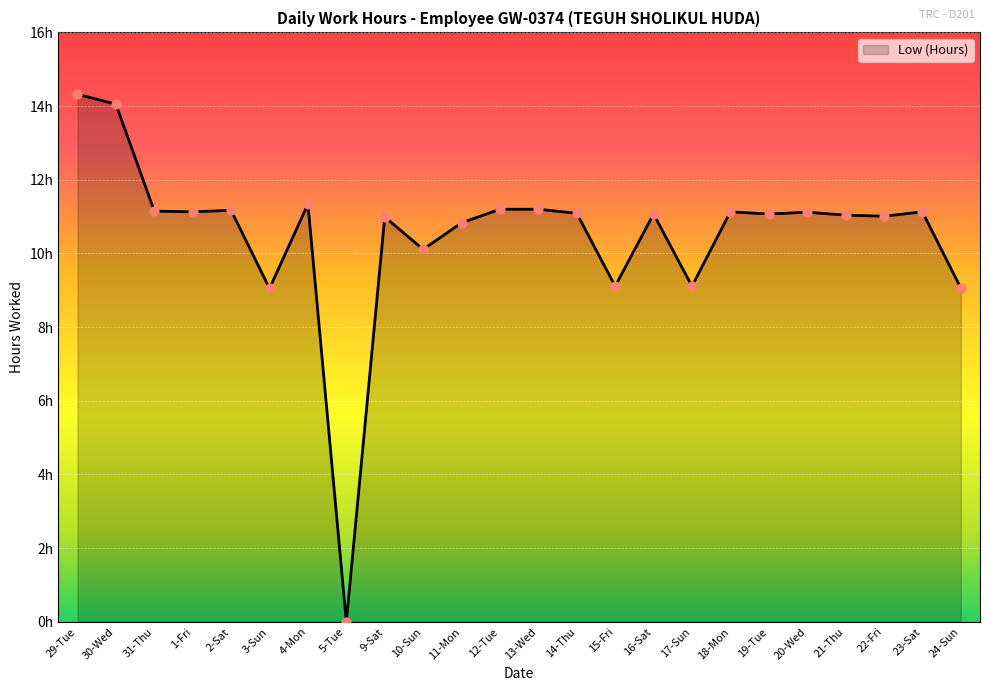

What is the ratio of the value at 1-Fri to the value at 12-Tue?

1.0